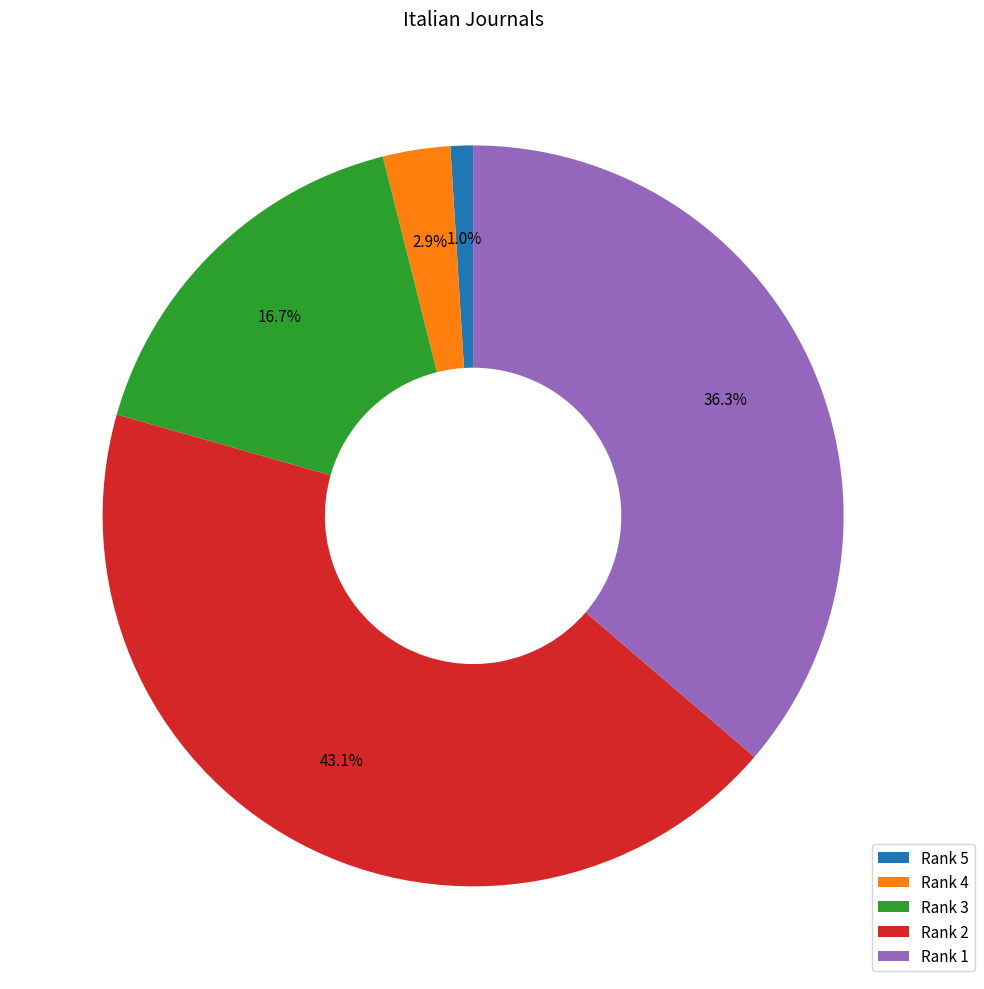

What portion of the pie excludes Rank 3?

83.3%